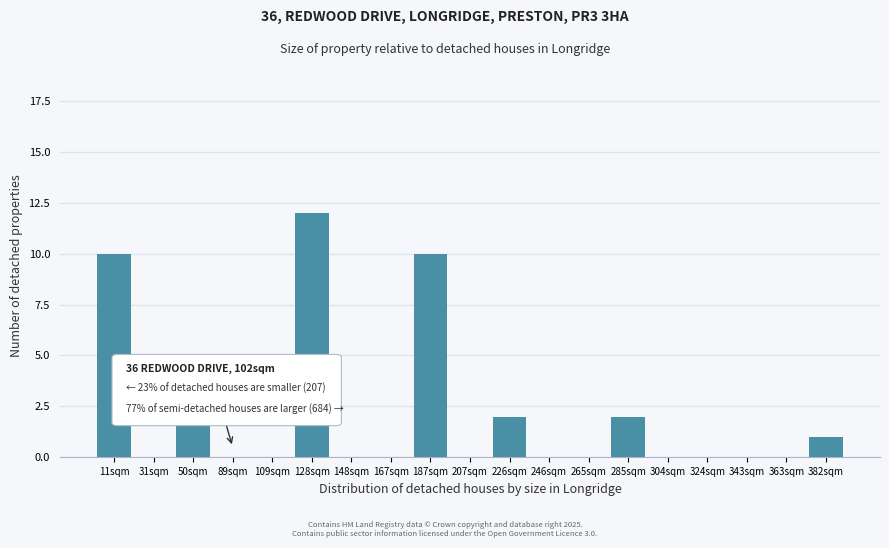

Reading left to right, list all the values displayed in this chart.

11sqm=10	31sqm=0	50sqm=3	89sqm=0	109sqm=0	128sqm=12	148sqm=0	167sqm=0	187sqm=10	207sqm=0	226sqm=2	246sqm=0	265sqm=0	285sqm=2	304sqm=0	324sqm=0	343sqm=0	363sqm=0	382sqm=1